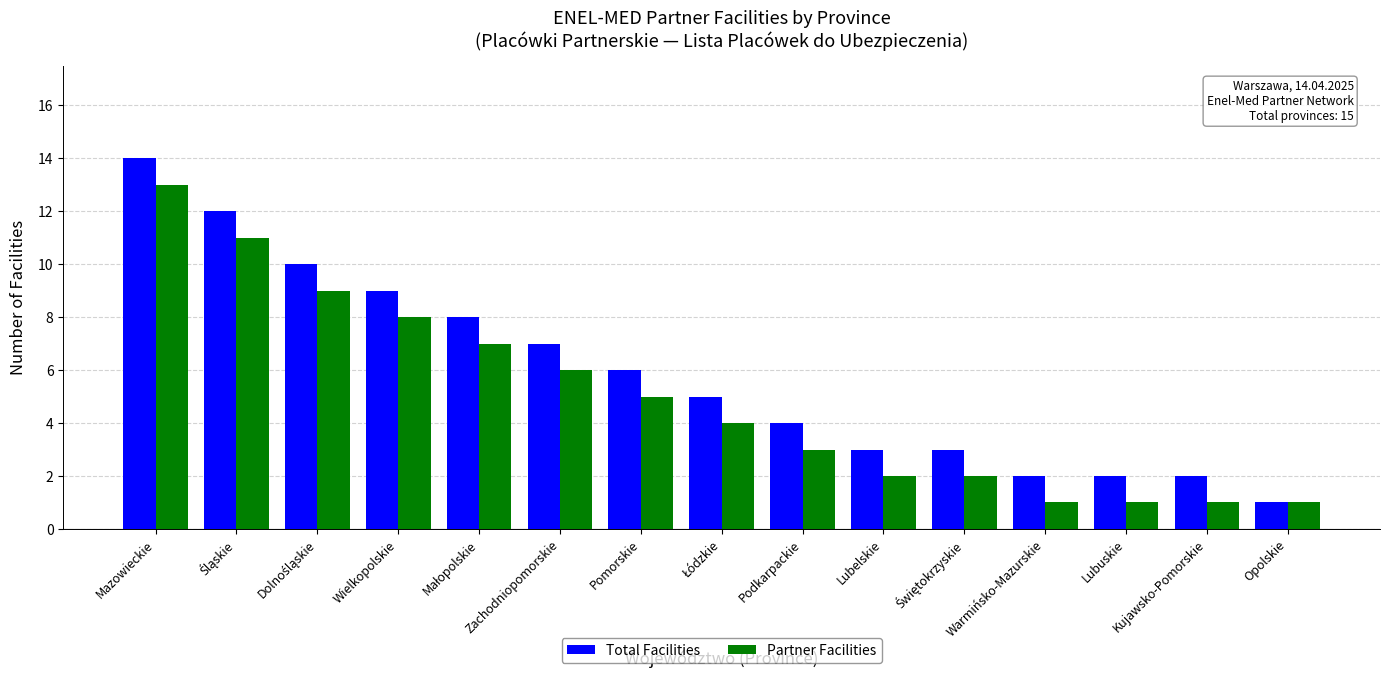

Is it true that Partner Facilities equals 2 at Warmińsko-Mazurskie?

False